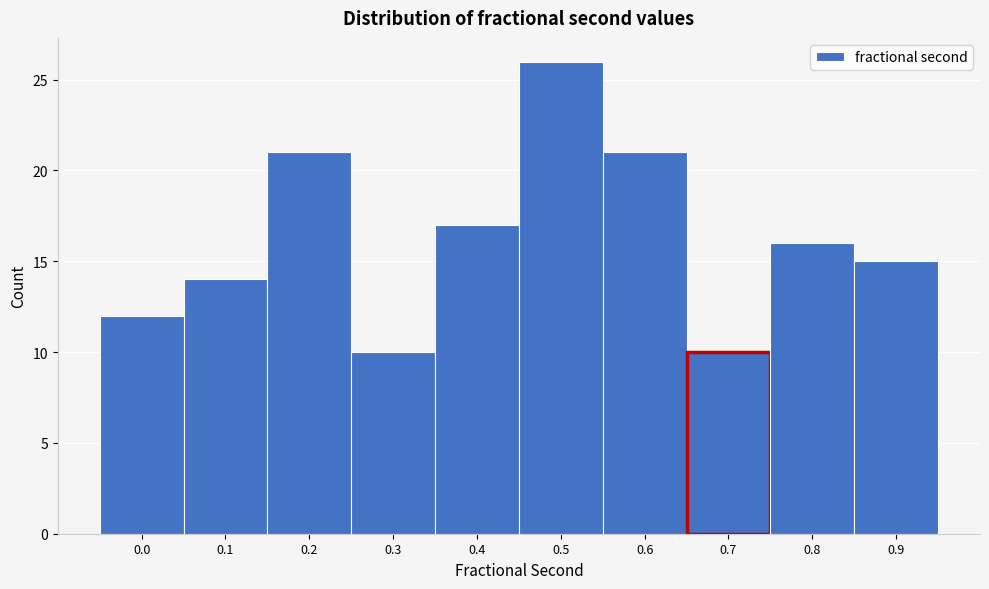

Reading left to right, what are all the values shown in this chart?

12	14	21	10	17	26	21	10	16	15